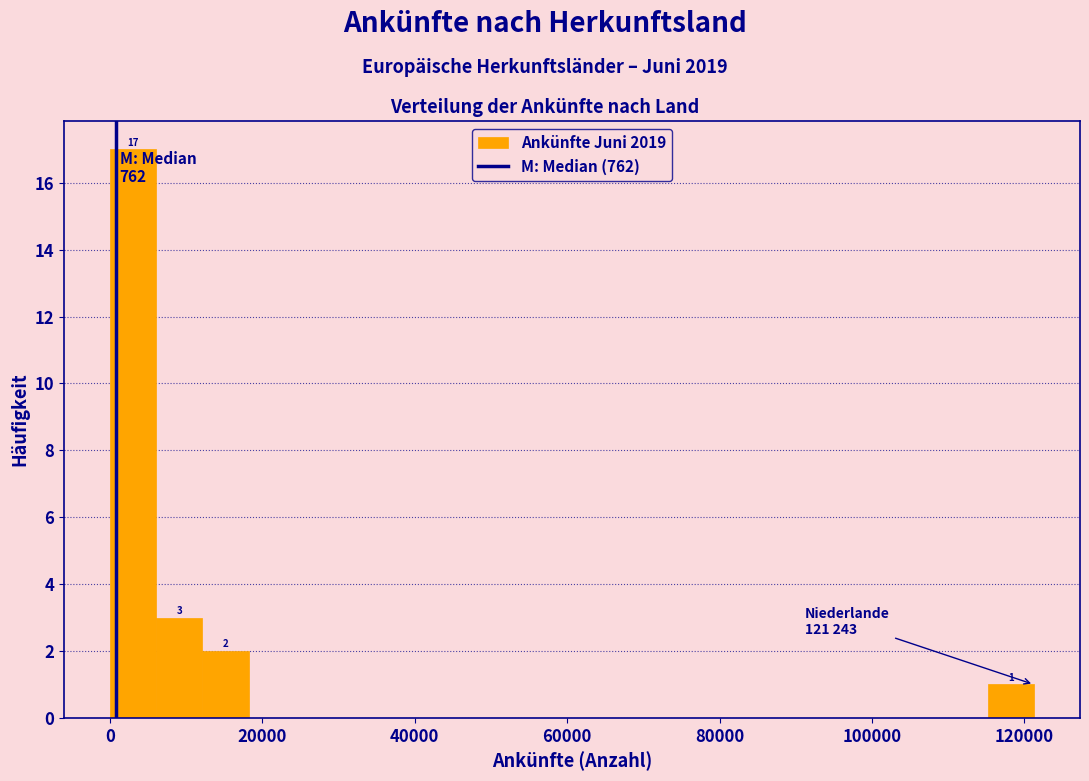

Read against the x-axis, roughly where is the centre of the tallest bar?

4000